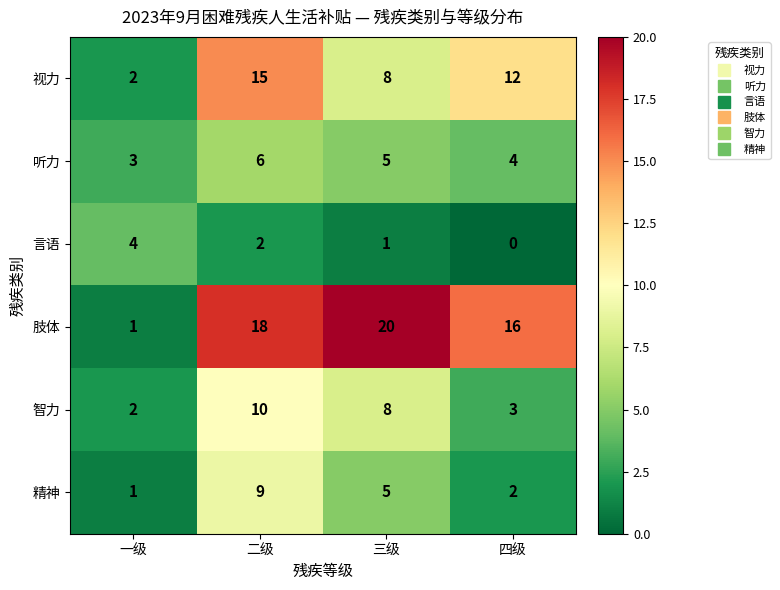

At how many categories does at least one series exceed 9?

3